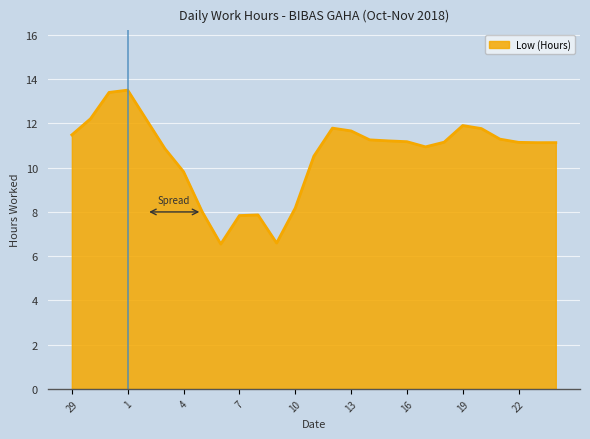

What is the maximum value shown in the chart?

13.5